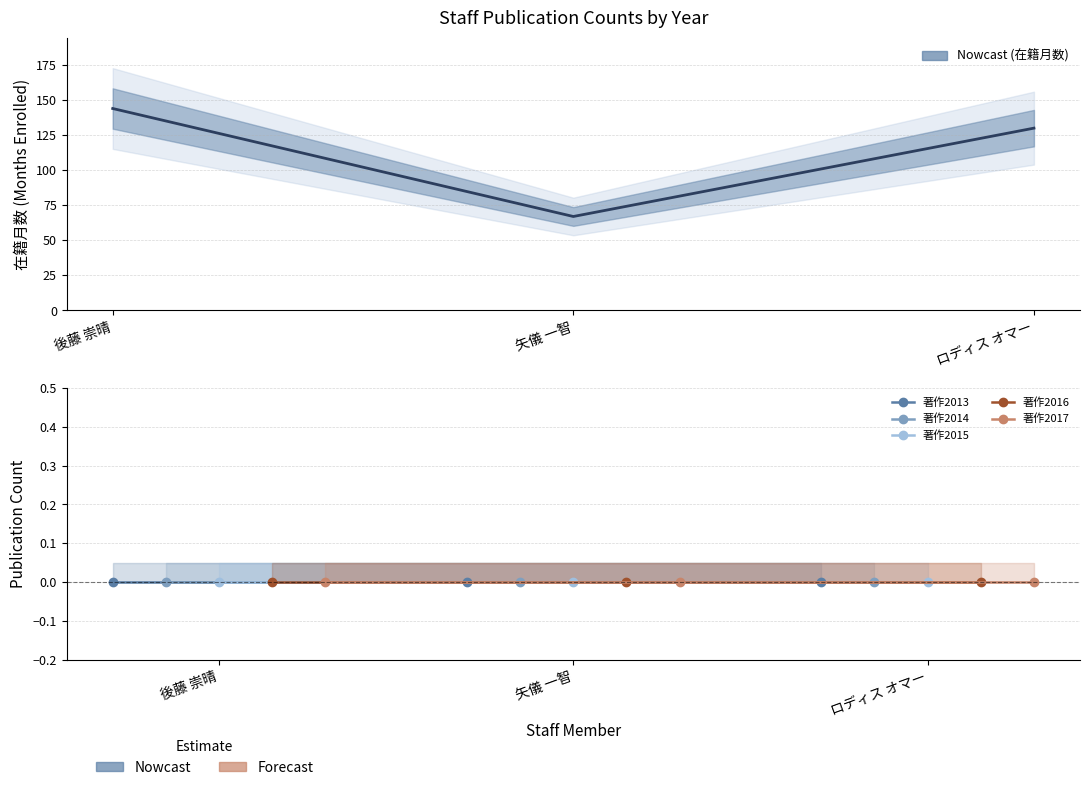

What position from the left is 後藤 崇晴?

1